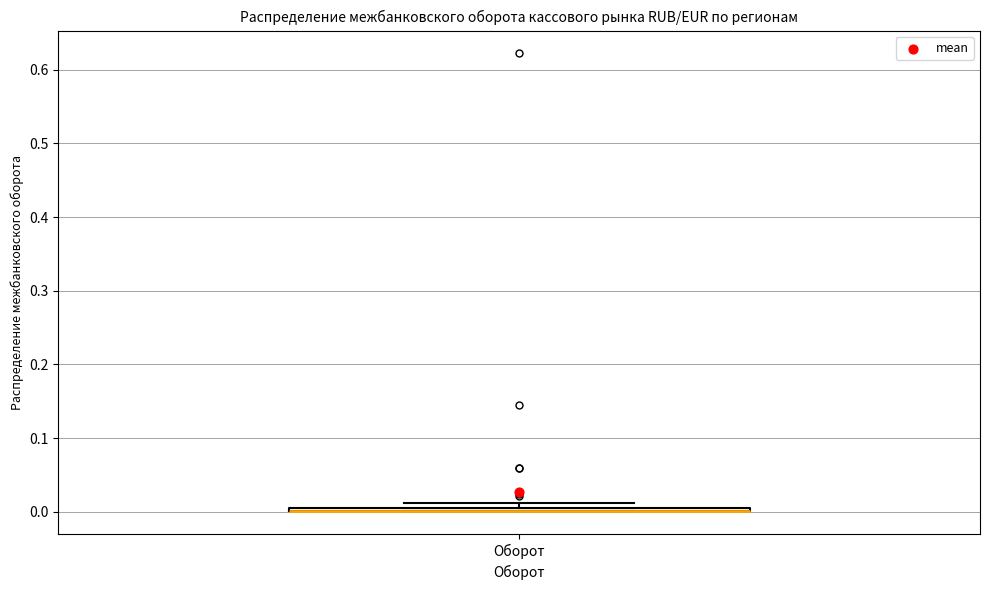

Where is the lower edge of the box for Оборот on the y-axis? The values are not printed on the chart, so give them approximately, as read against the axis.

0.00